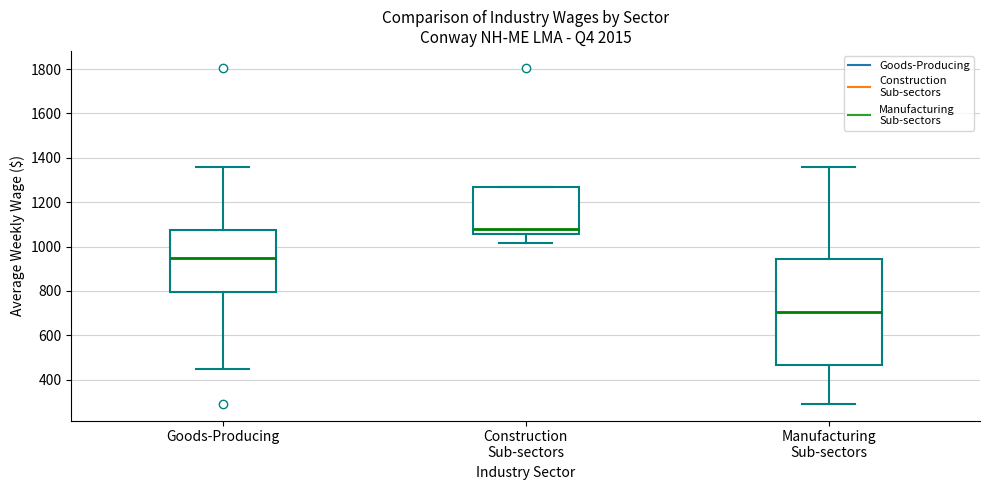

Reading left to right, read every box against the y-axis: the position of its median line, the range the box covers, and the ends of its whiskers. The values are not printed on the chart, so give them approximately, as read against the axis.

Goods-Producing: median 960, box 800 to 1080, whiskers 440 to 1360
Construction Sub-sectors: median 1080, box 1060 to 1260, whiskers 1020 to 1260
Manufacturing Sub-sectors: median 700, box 460 to 940, whiskers 300 to 1360